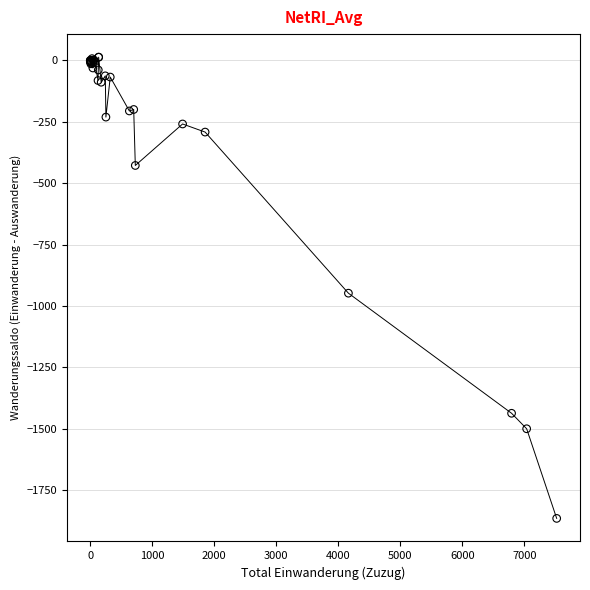

What Y value in the scatter plot is closest to -926?

-948